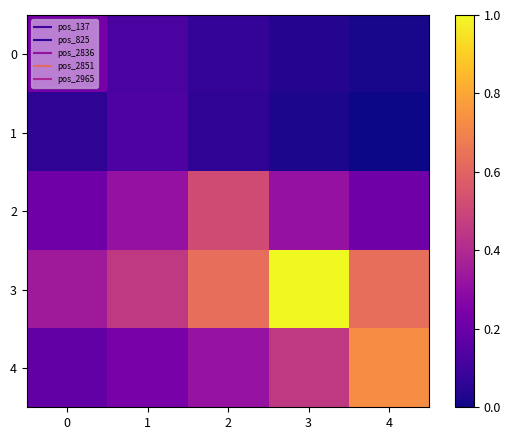

At how many categories does at least one series exceed 0?

5